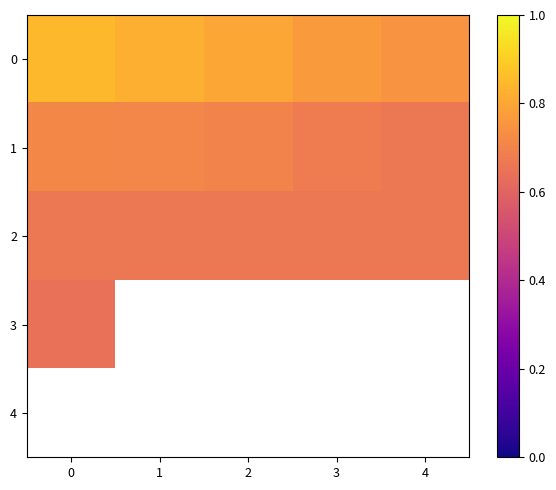

Rank the series by their average value, from highest to lowest.

0, 1, 2, 3, 4